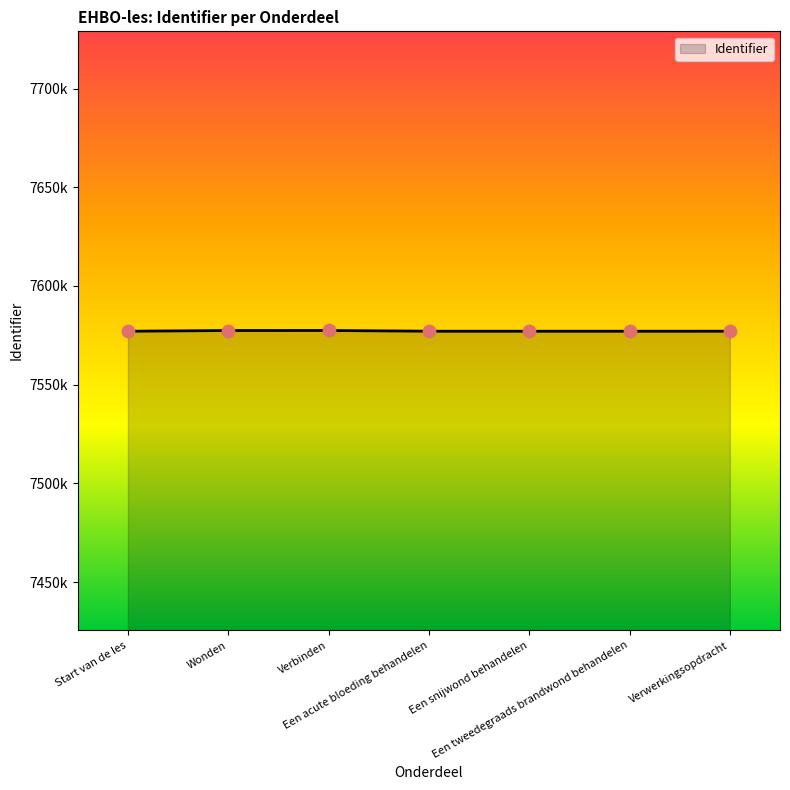

Does the chart have visible grid lines?

No